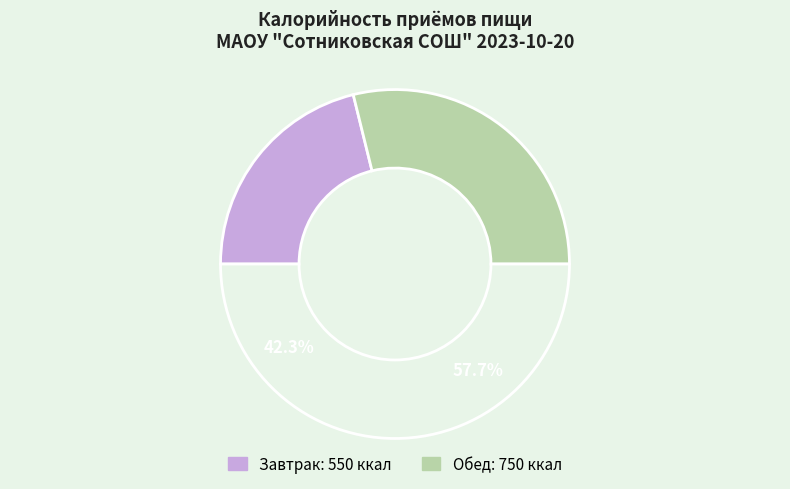

Is the sum of Завтрак and Обед greater than half?

Yes